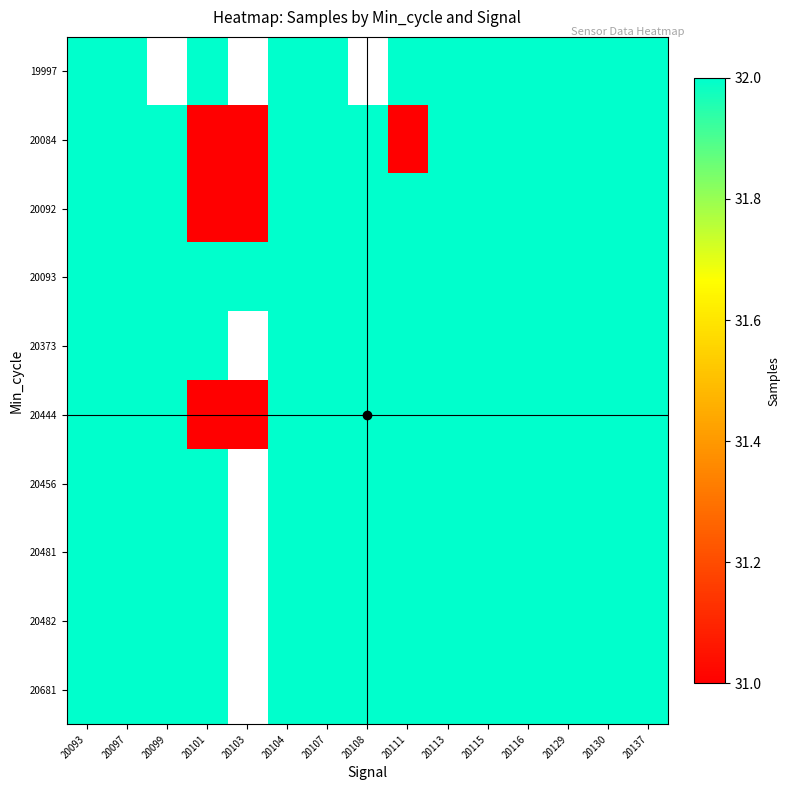

List the labels in order of 20681 value, smallest first.

20093, 20097, 20099, 20101, 20103, 20104, 20107, 20108, 20111, 20113, 20115, 20116, 20129, 20130, 20137